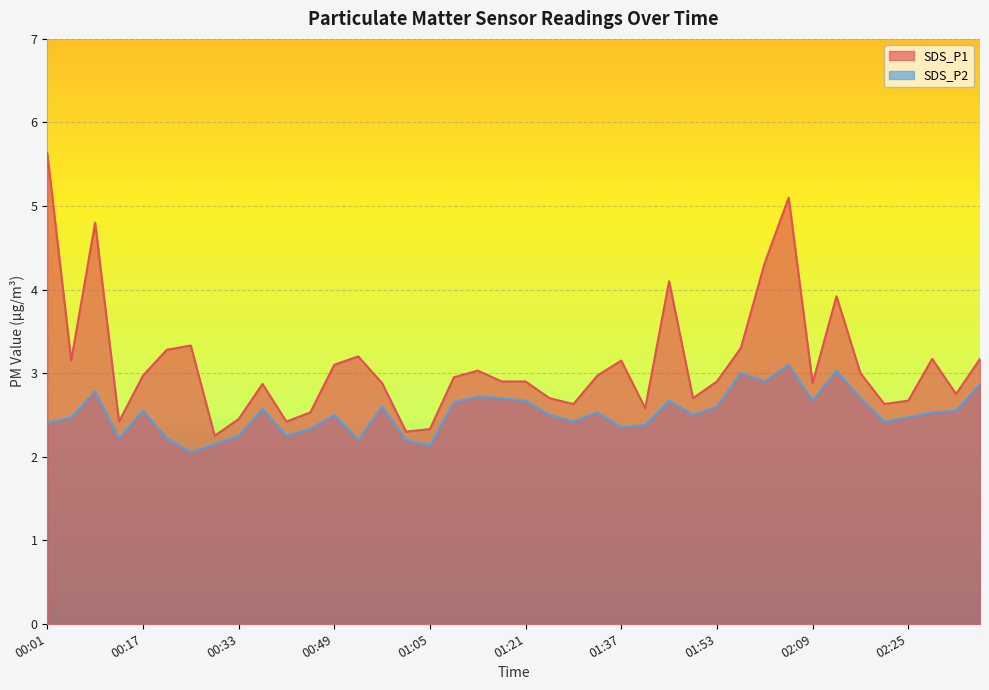

What is the difference between the highest and lowest values at 00:57?

0.3